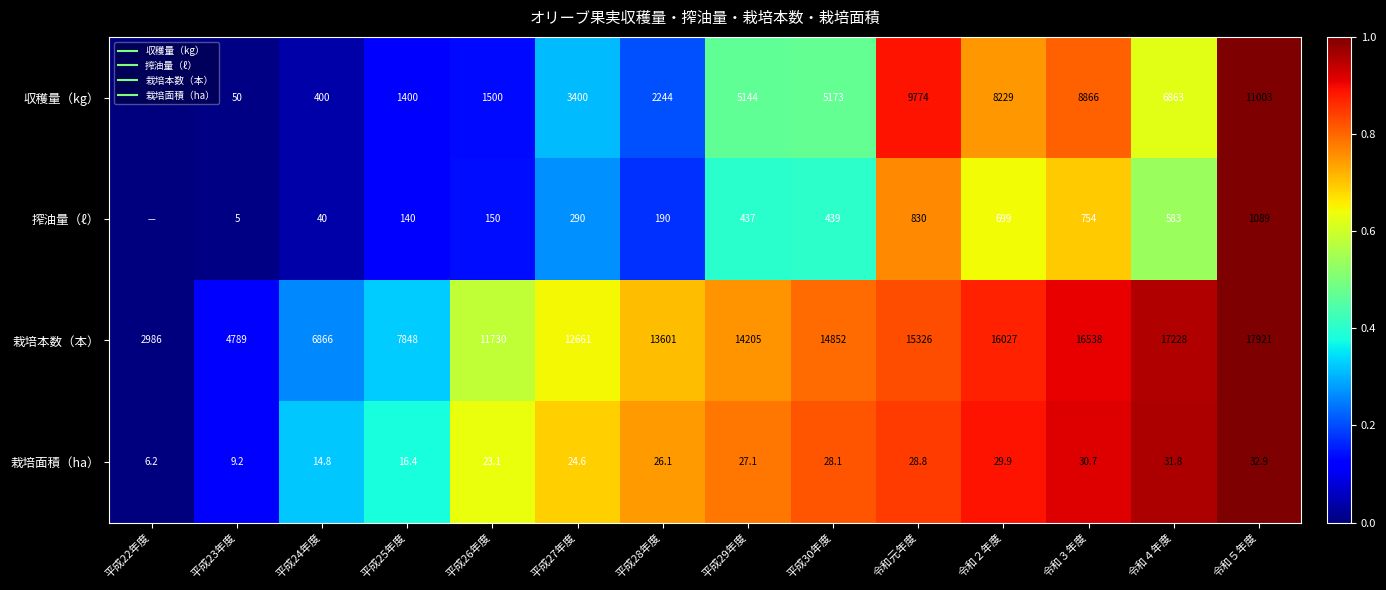

The value of 収穫量（kg） at 平成26年度 is 0.2. True or false?

False